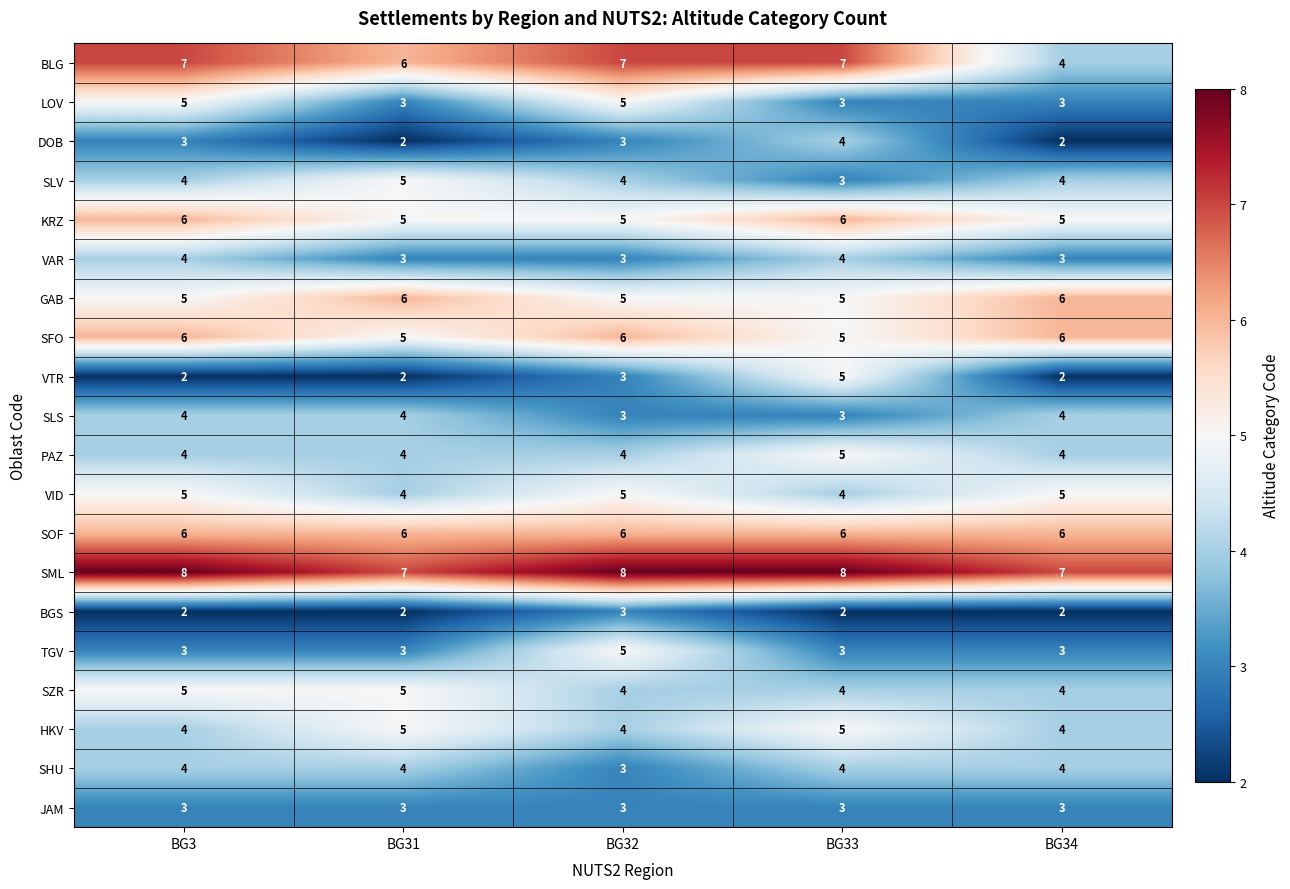

Between BG3 and BG34, which series saw the biggest shift?

BLG